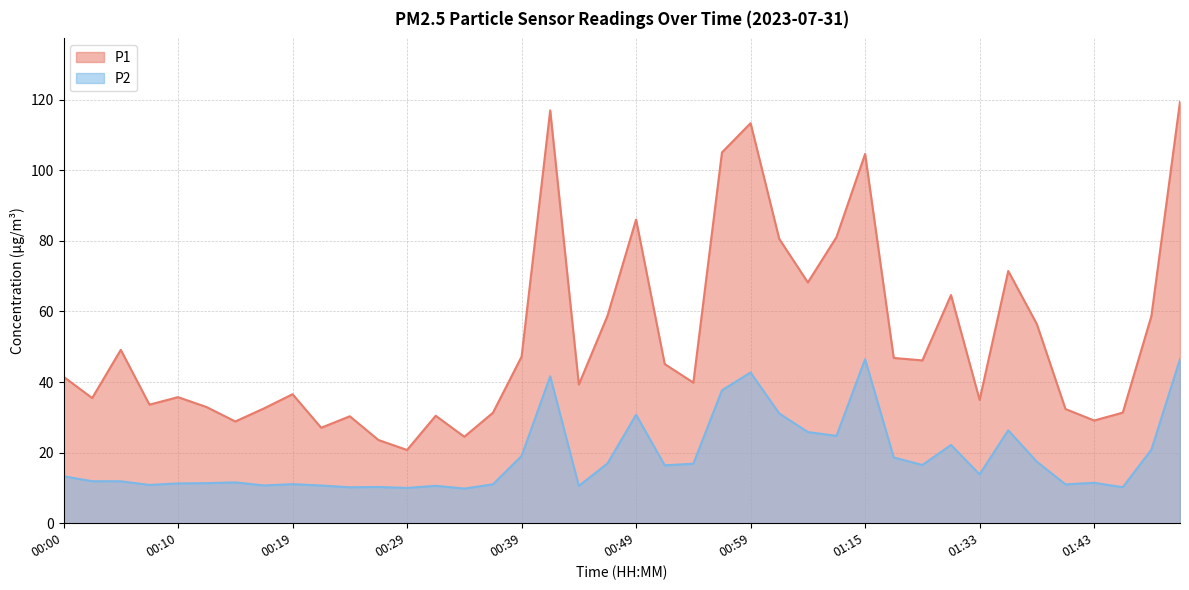

What position from the right is 00:00?

40